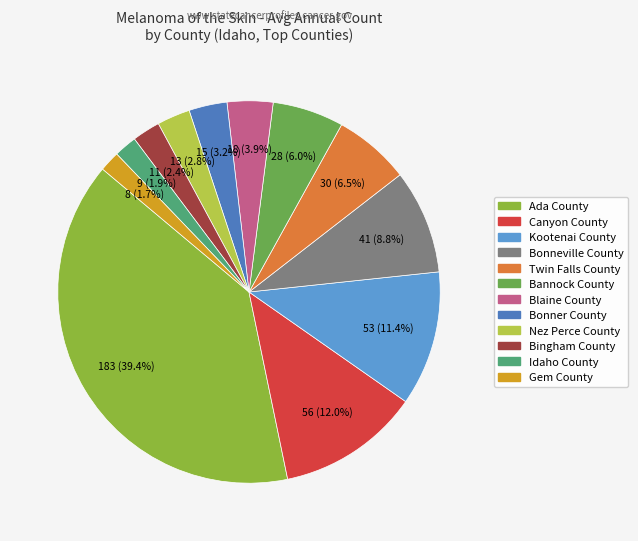

What is the largest slice in the pie chart?

Ada County